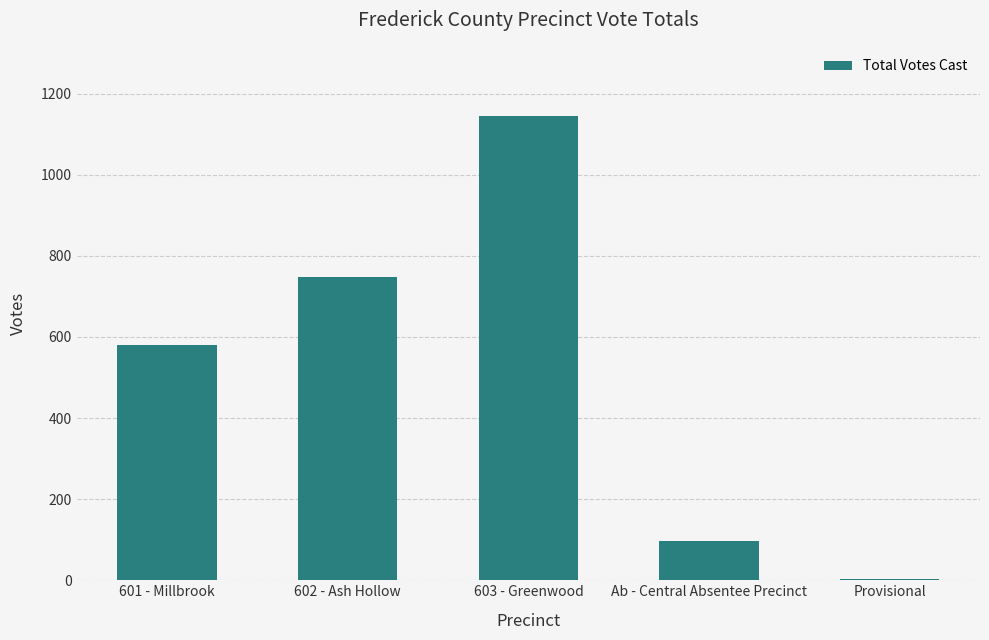

Which has a higher value, 601 - Millbrook or Ab - Central Absentee Precinct?

601 - Millbrook